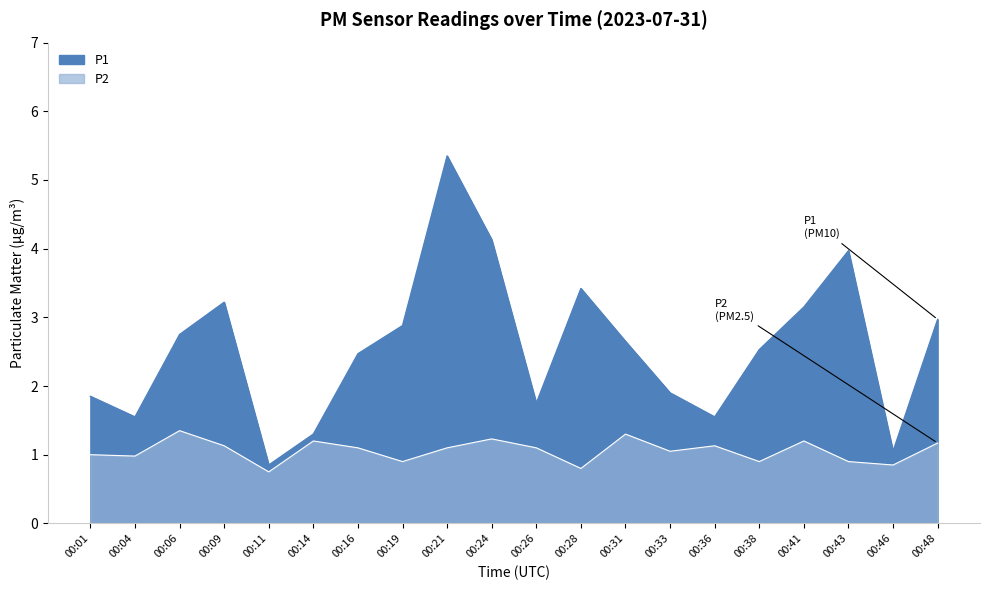

What are all the series names shown in the legend?

P1, P2